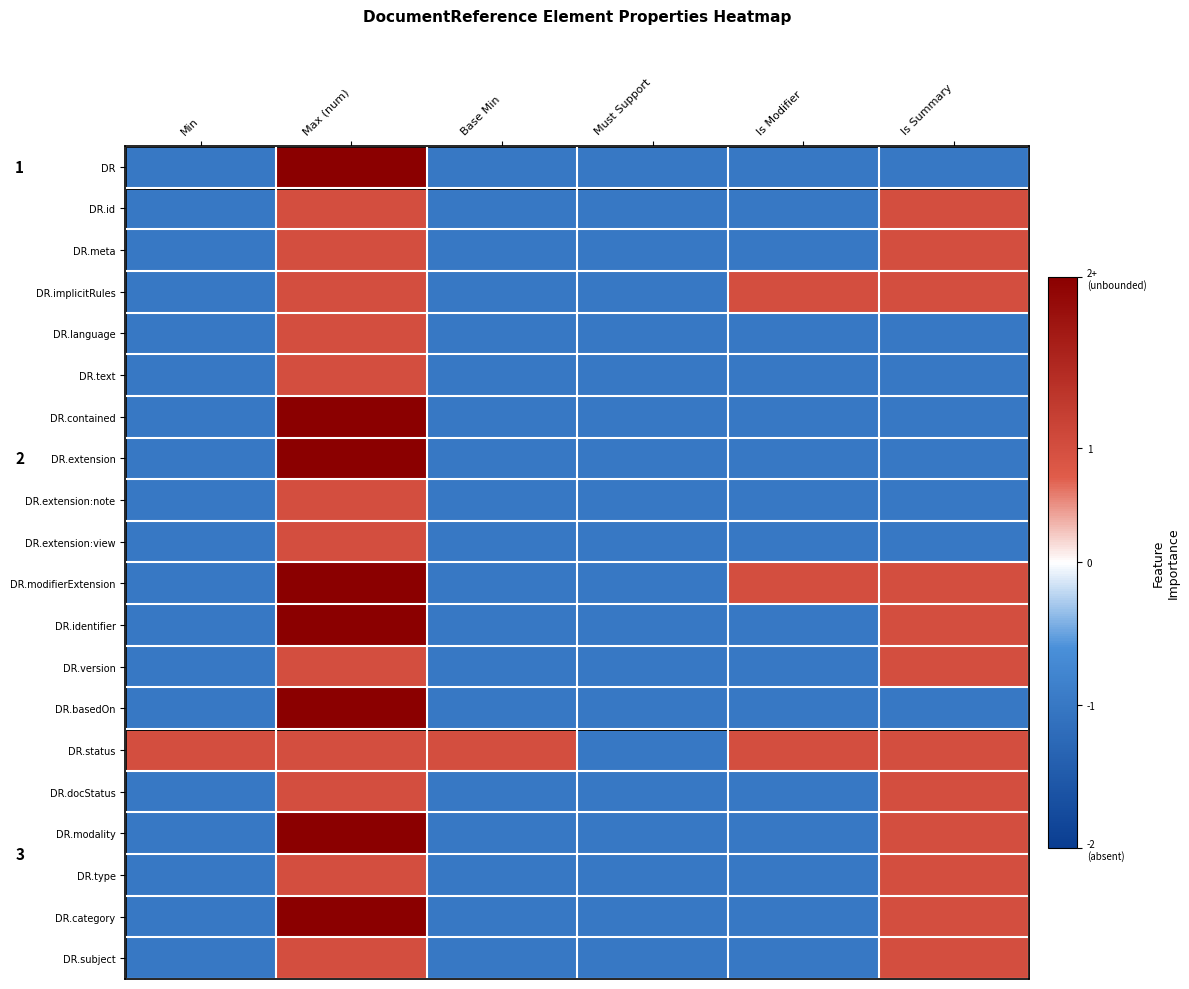

Where is DR.subject nearest to the value 0?

Max (num)